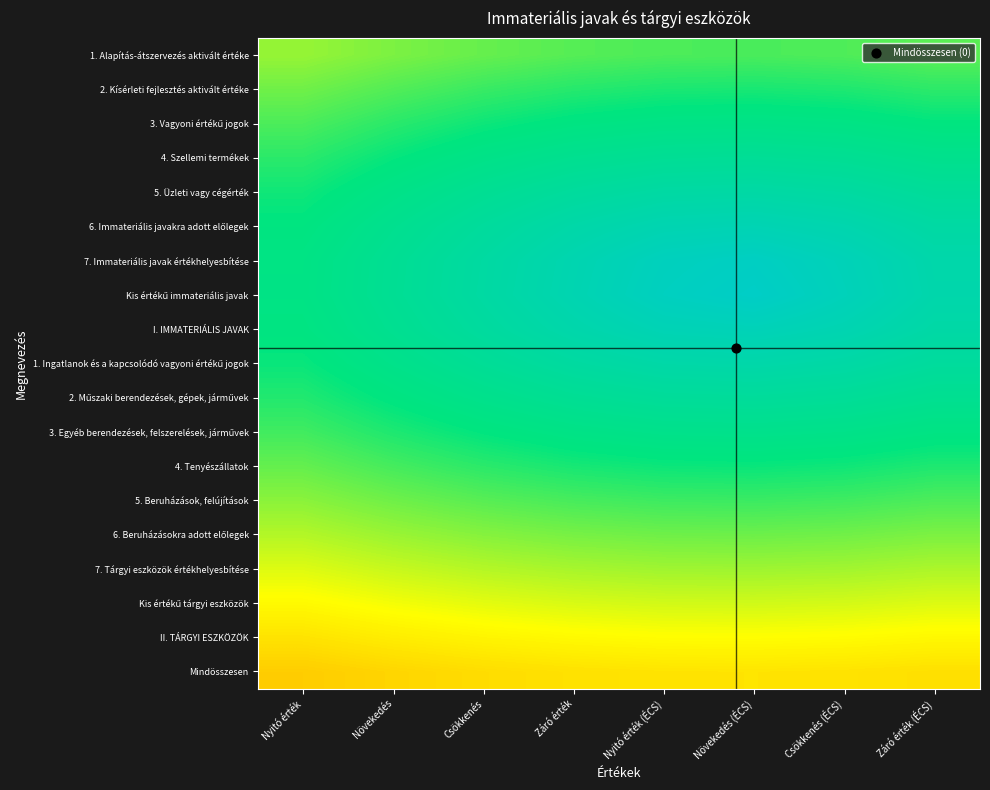

Between Növekedés and Záró érték (ÉCS), which is larger?

Záró érték (ÉCS)